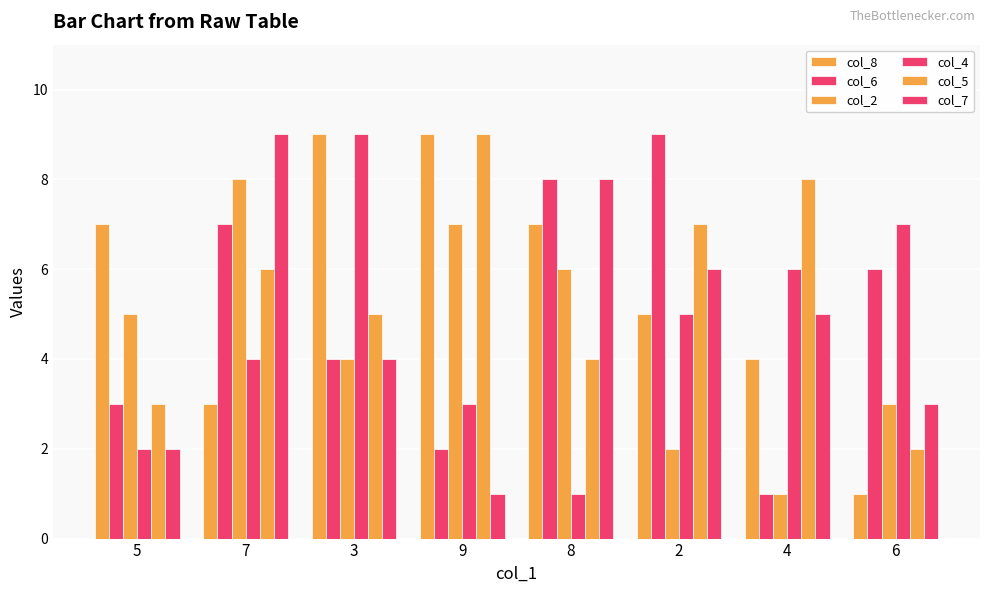

The value of col_2 at 3 is 4. True or false?

True